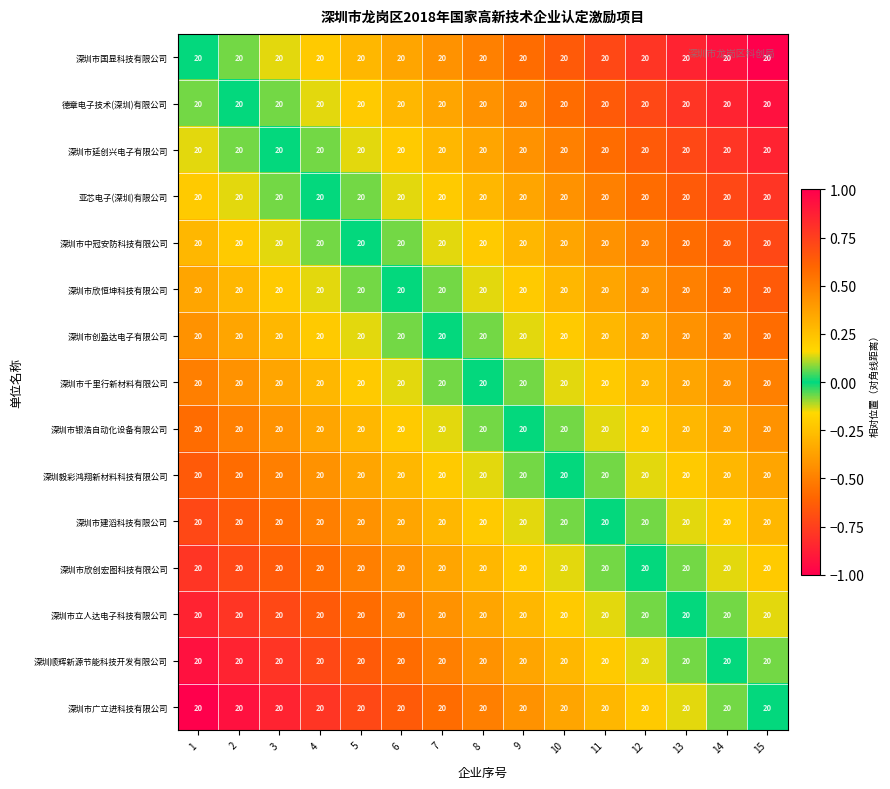

At 10, list the series in order from smallest to largest.

深圳市国显科技有限公司, 德章电子技术(深圳)有限公司, 深圳市延创兴电子有限公司, 亚芯电子(深圳)有限公司, 深圳市中冠安防科技有限公司, 深圳市欣恒坤科技有限公司, 深圳市创盈达电子有限公司, 深圳市千里行新材料有限公司, 深圳市银浩自动化设备有限公司, 深圳毅彩鸿翔新材料科技有限公司, 深圳市建滔科技有限公司, 深圳市欣创宏图科技有限公司, 深圳市立人达电子科技有限公司, 深圳顺辉新源节能科技开发有限公司, 深圳市广立进科技有限公司